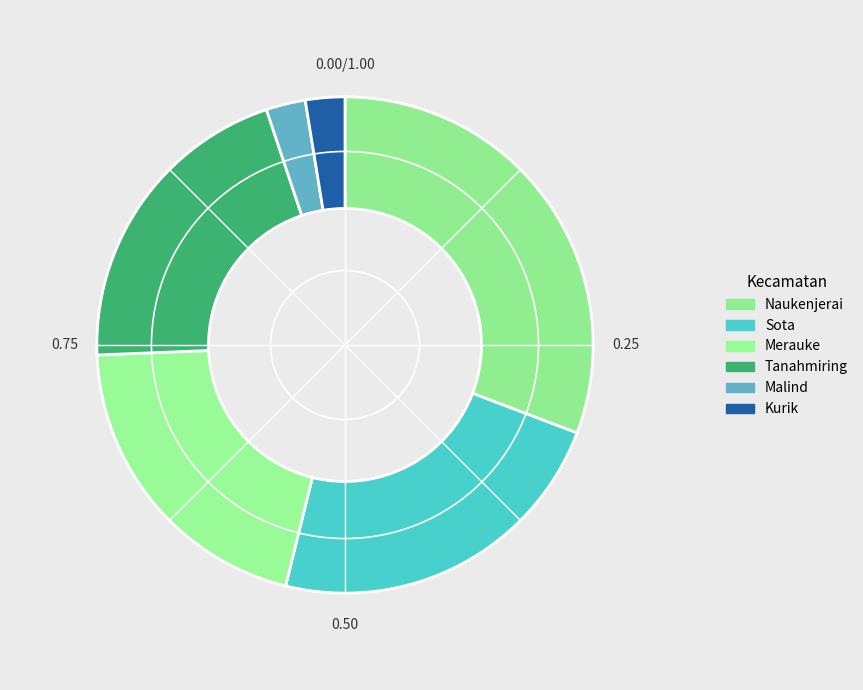

Count the number of slices in the pie.

6